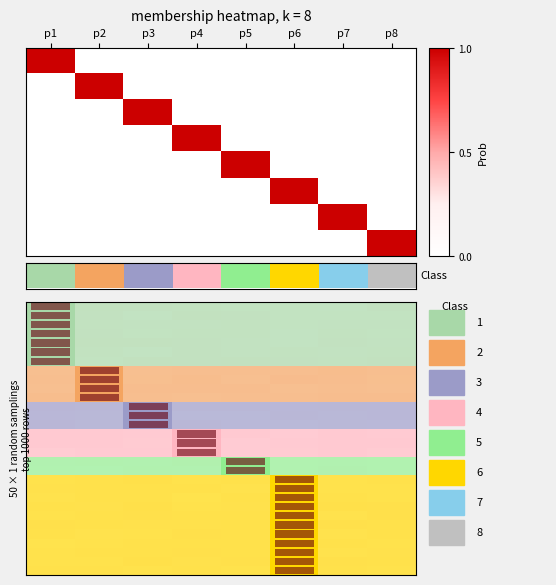

At how many categories does at least one series exceed 0?

8